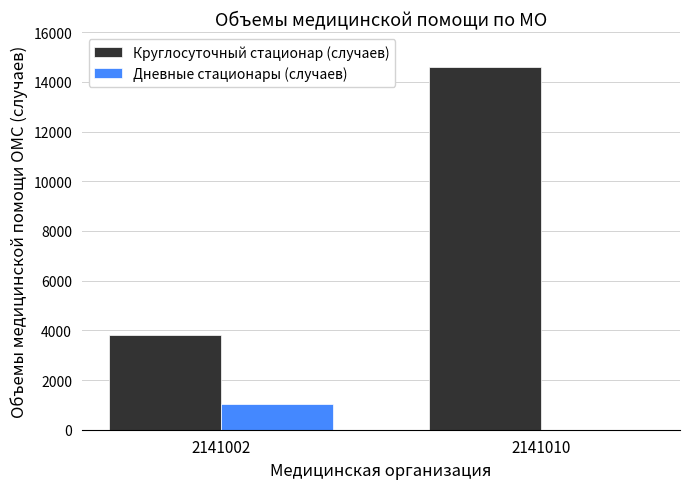

How many values in Дневные стационары (случаев) are above zero?

1